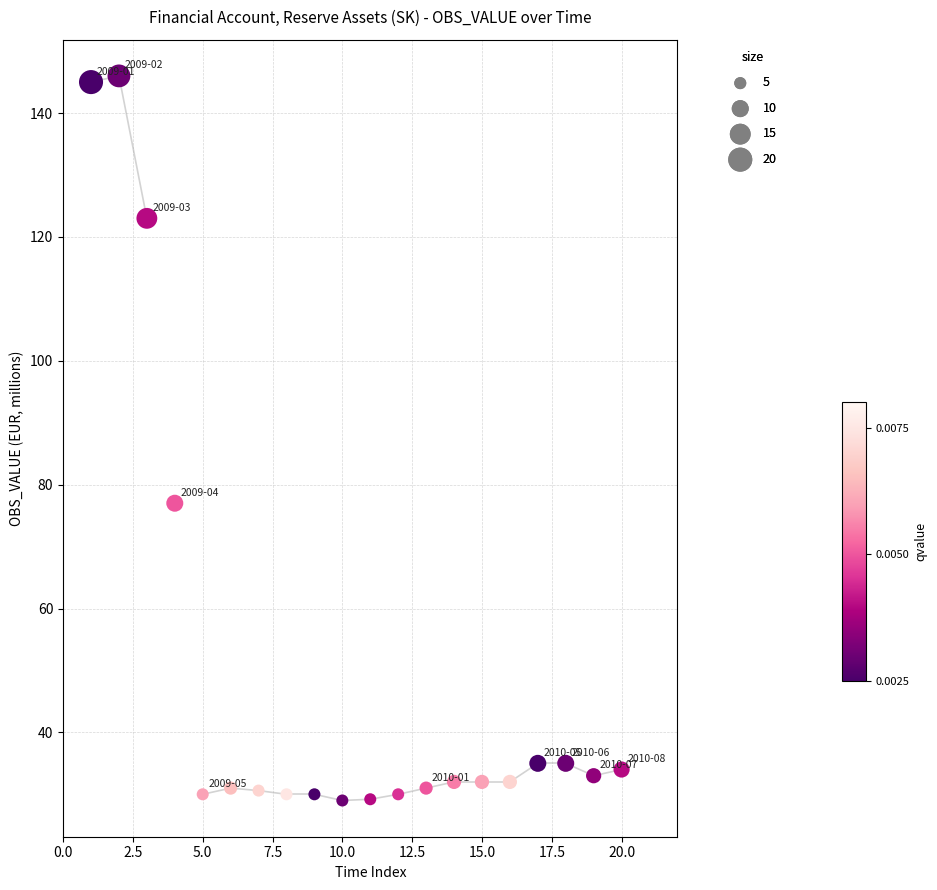

What is the range of X values (max minus min)?

19.0